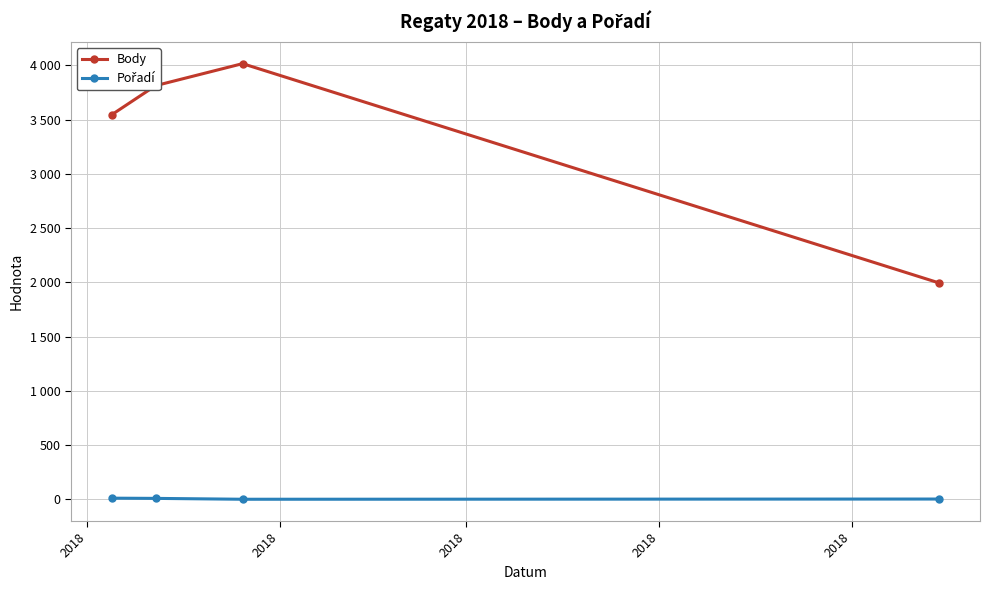

Is this an area chart (filled region under the line)?

No